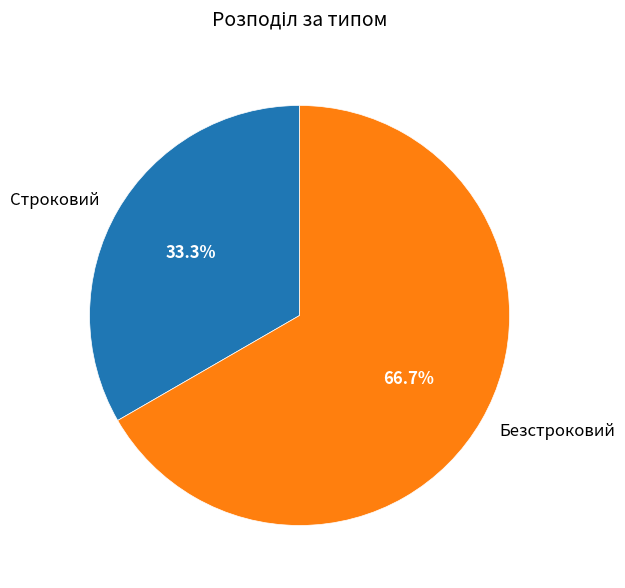

To the nearest percent, what is the average slice percentage?

50%